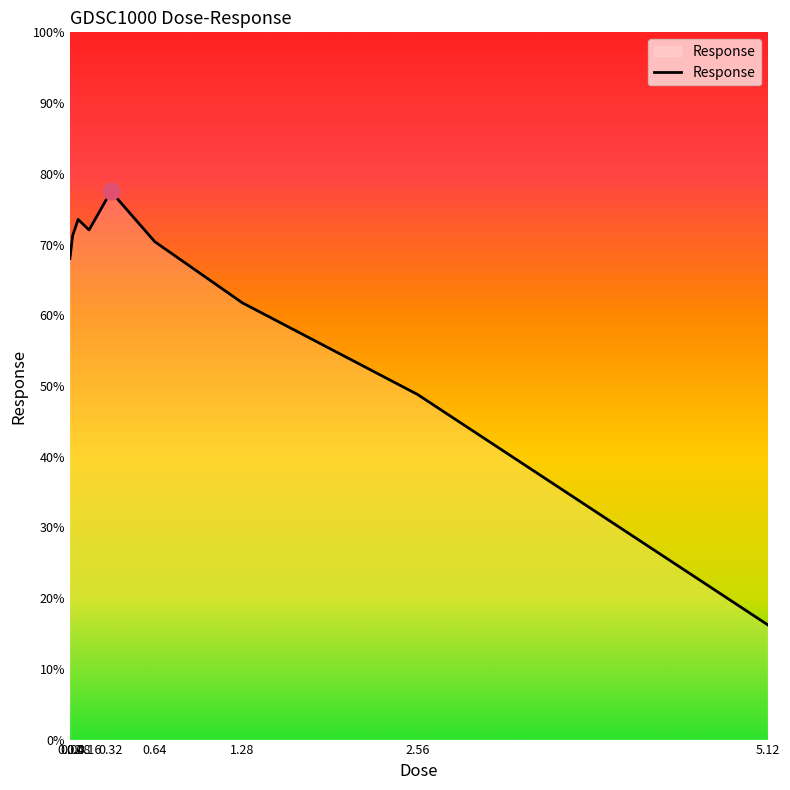

What position from the left is 2.56?

8